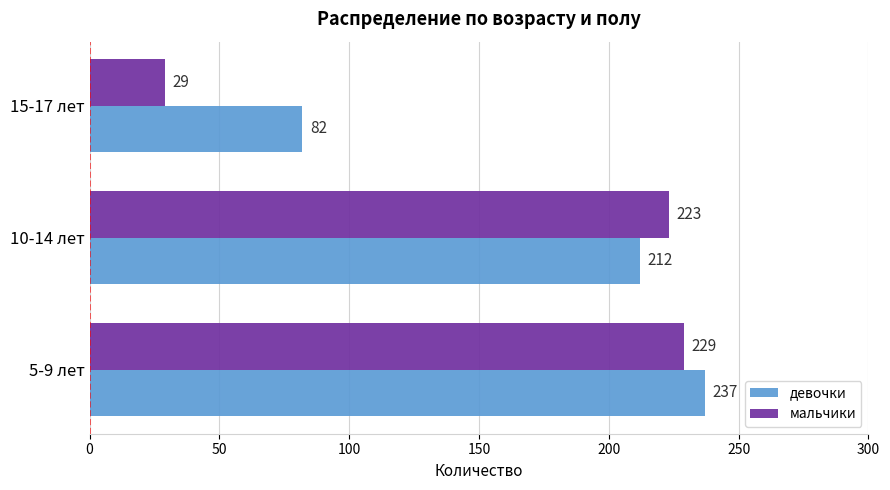

How many values in the девочки series are below 212?

1